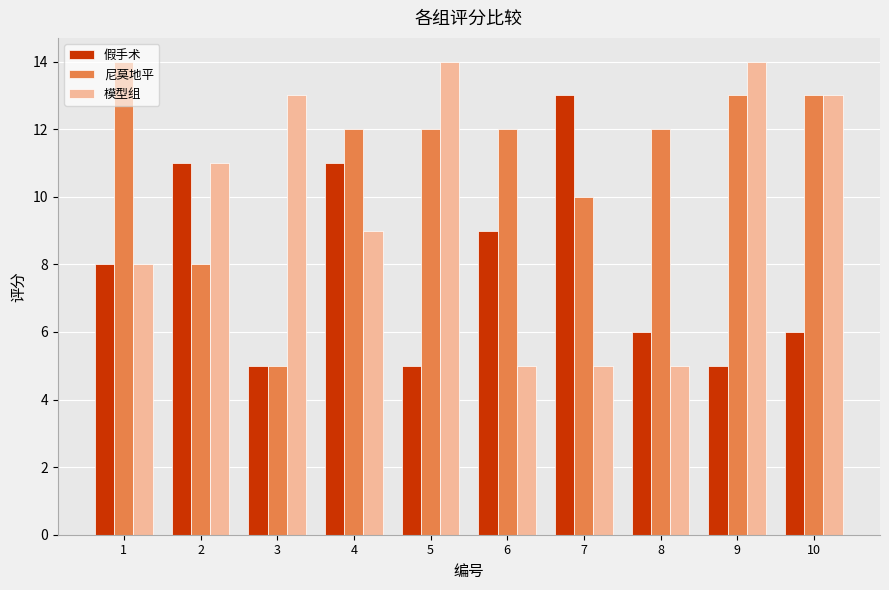

Does the chart contain stacked bars?

No